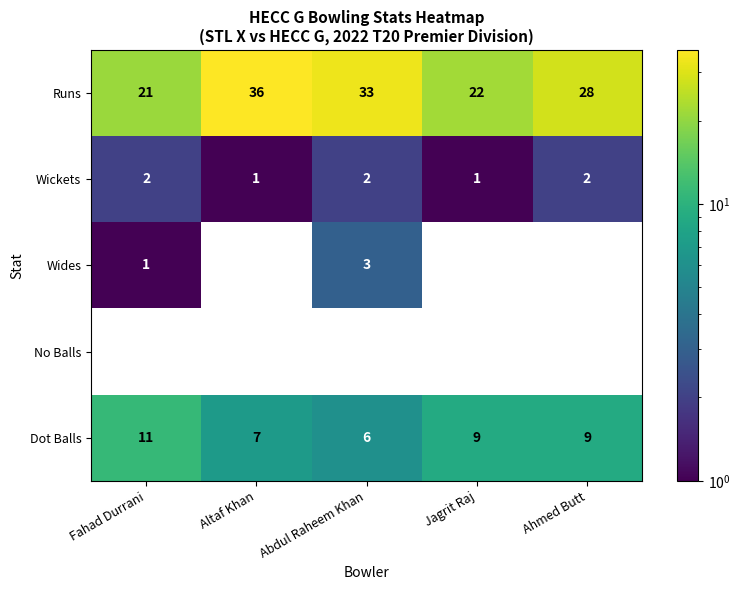

Which series has the widest spread of values?

Runs